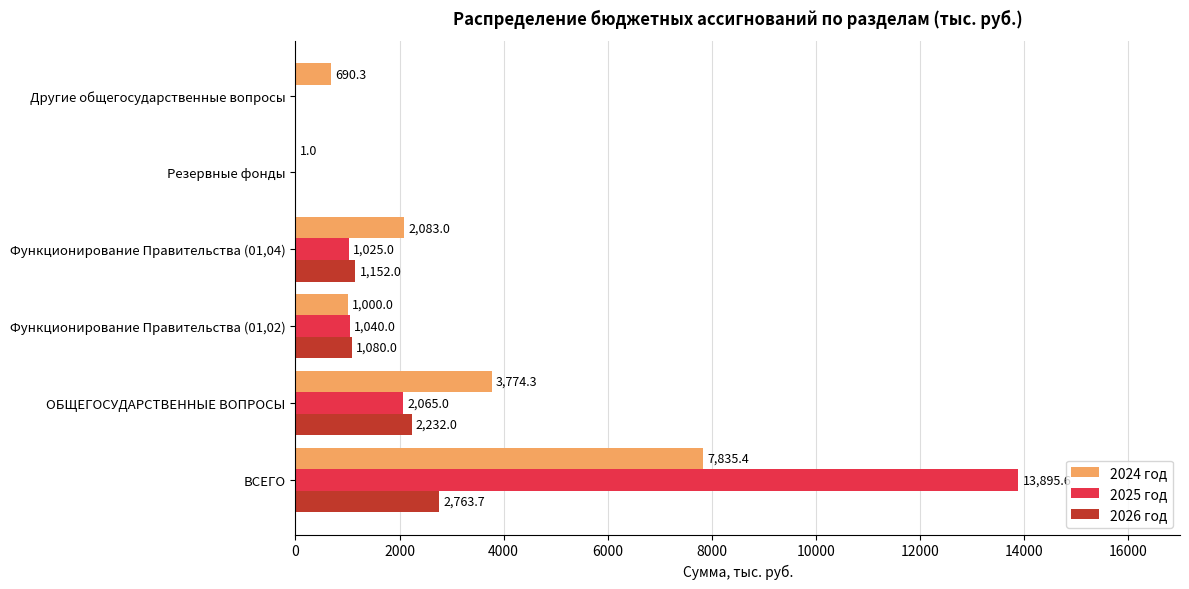

How many 2026 год values are between 0 and 2232?

5